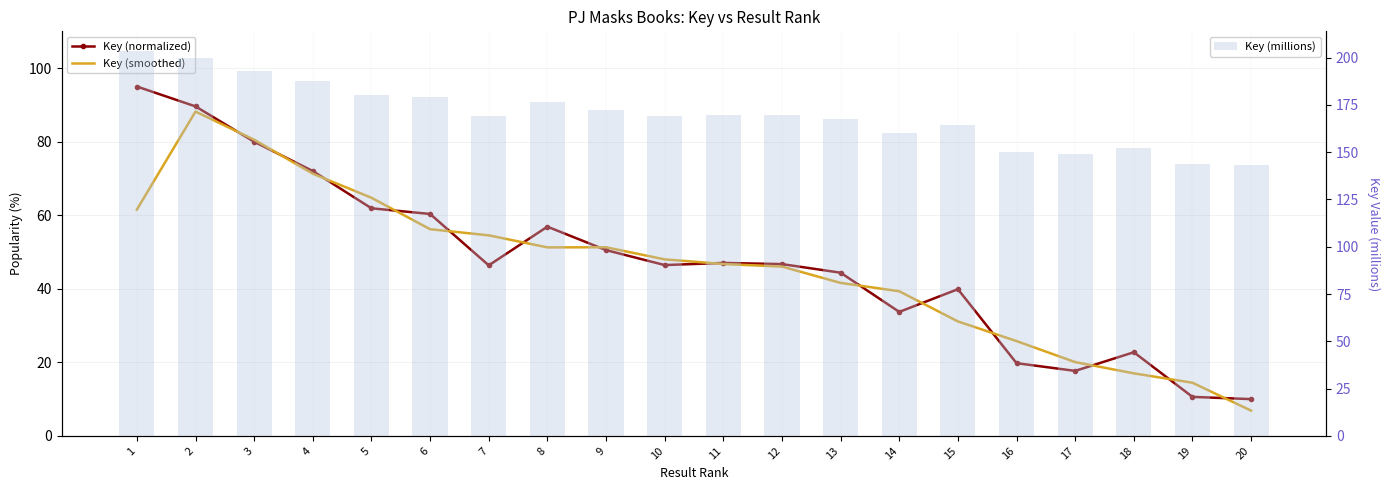

At which label does Key (millions) first exceed 169?

1